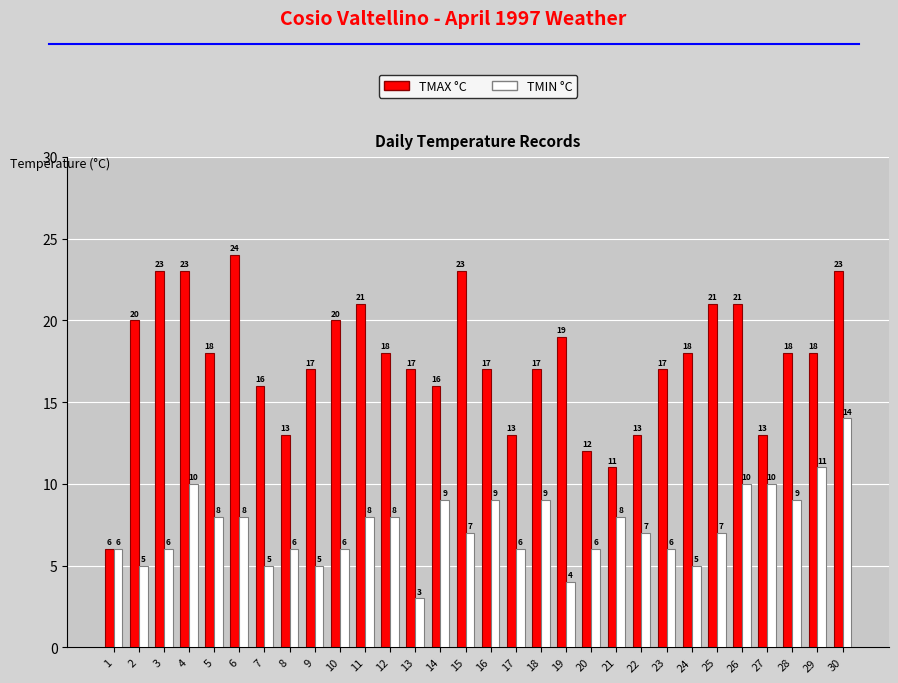

What are all the series names shown in the legend?

TMAX °C, TMIN °C